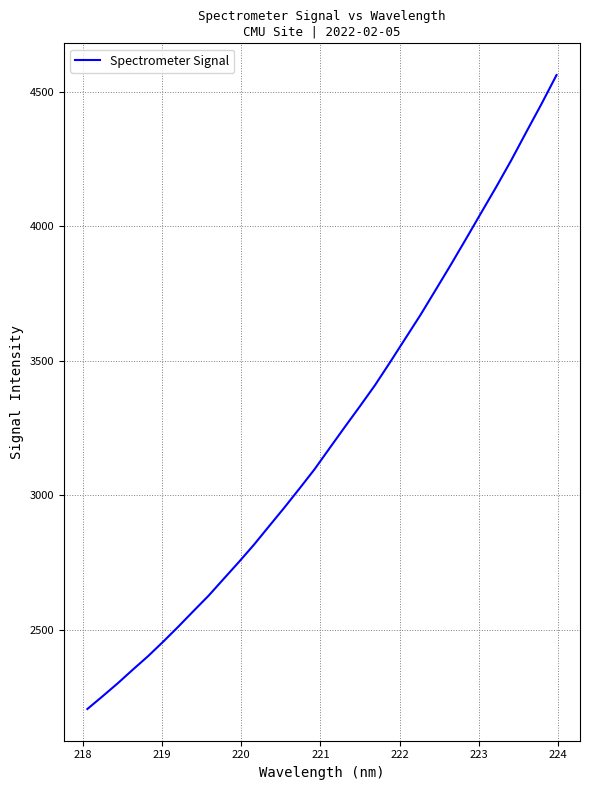

What is the difference between the maximum and minimum values?

2356.9